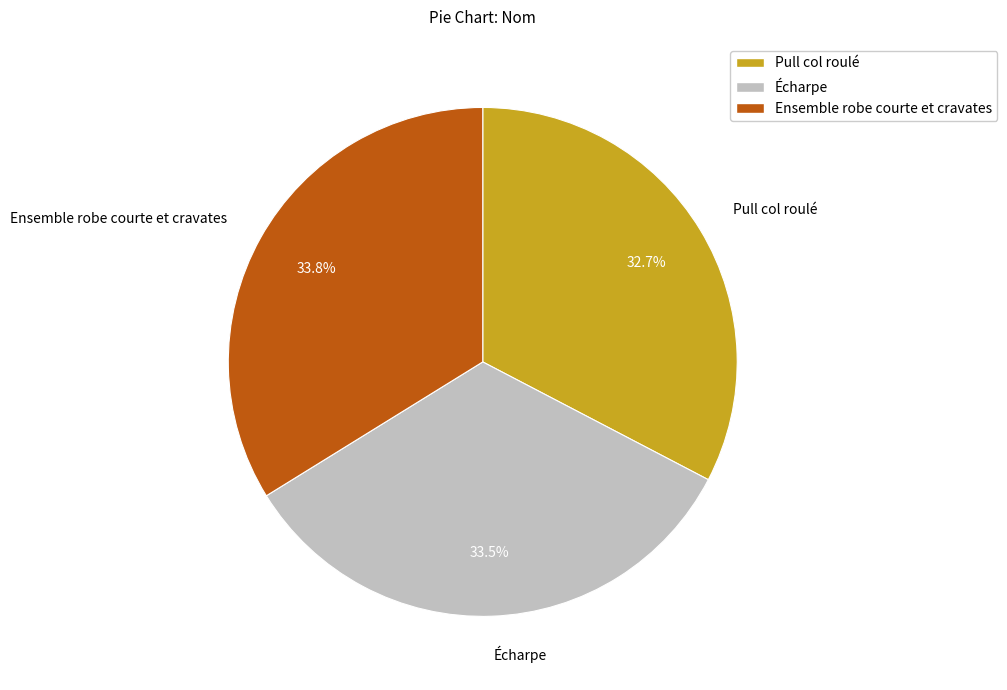

What portion of the pie excludes Pull col roulé?

67.3%